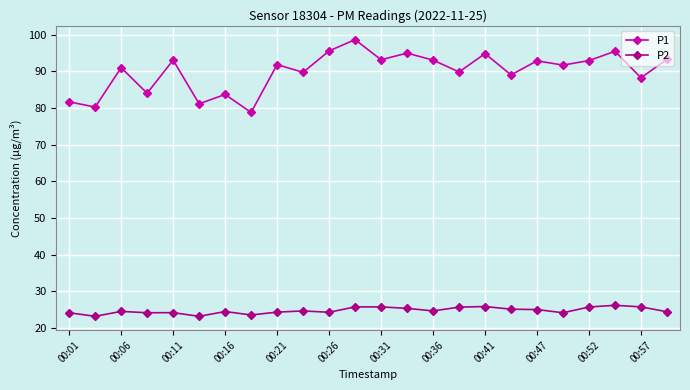

Which series has the largest range (max minus min)?

P1